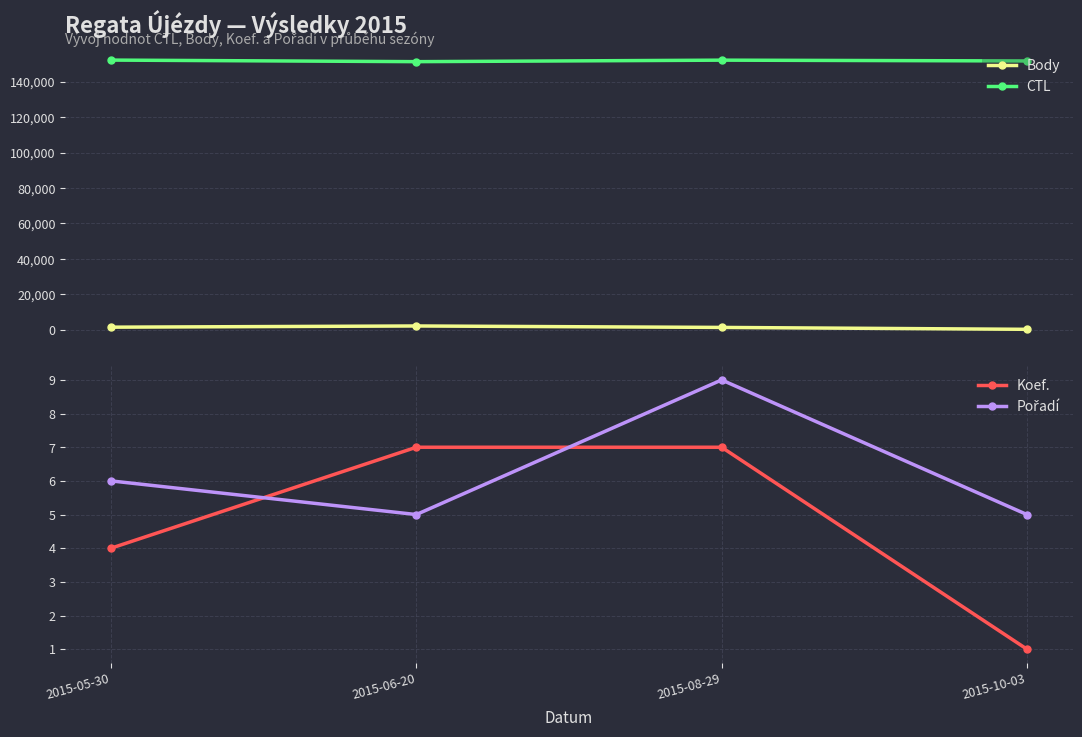

Which series has the largest total across all categories?

CTL